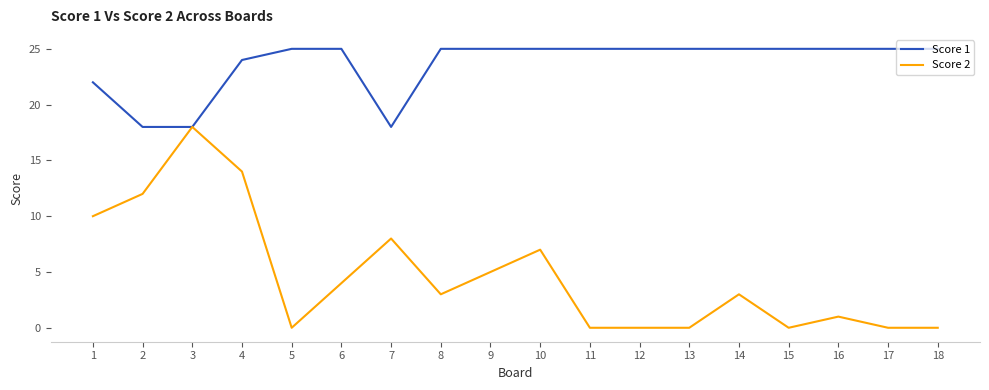

What is the total value across all series at 6?

29